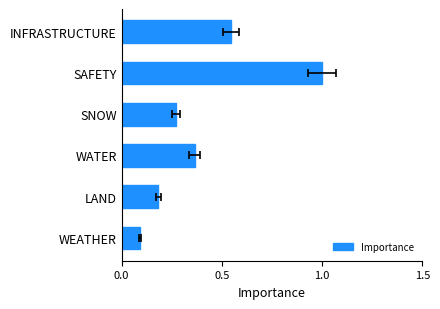

Count the number of data series in this chart.

1